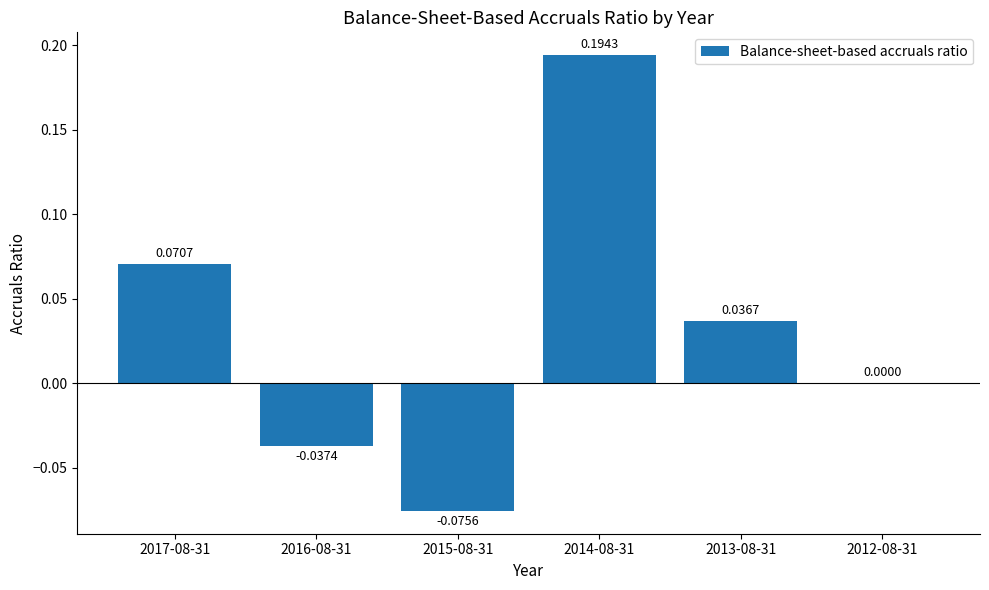

Between 2015-08-31 and 2013-08-31, which is larger?

2013-08-31